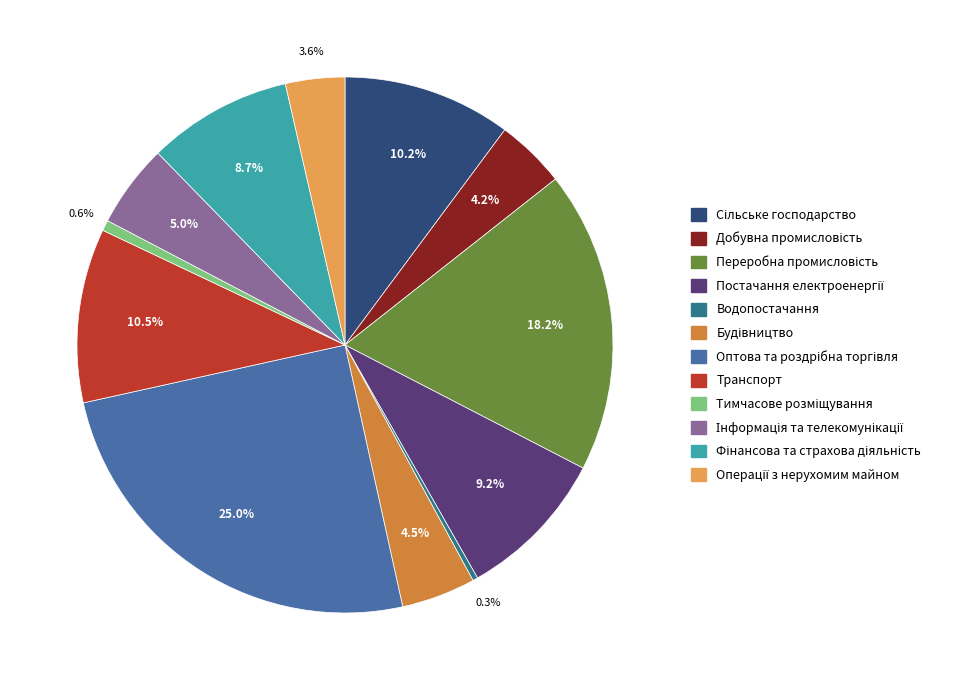

To the nearest percent, what is the average slice percentage?

8%